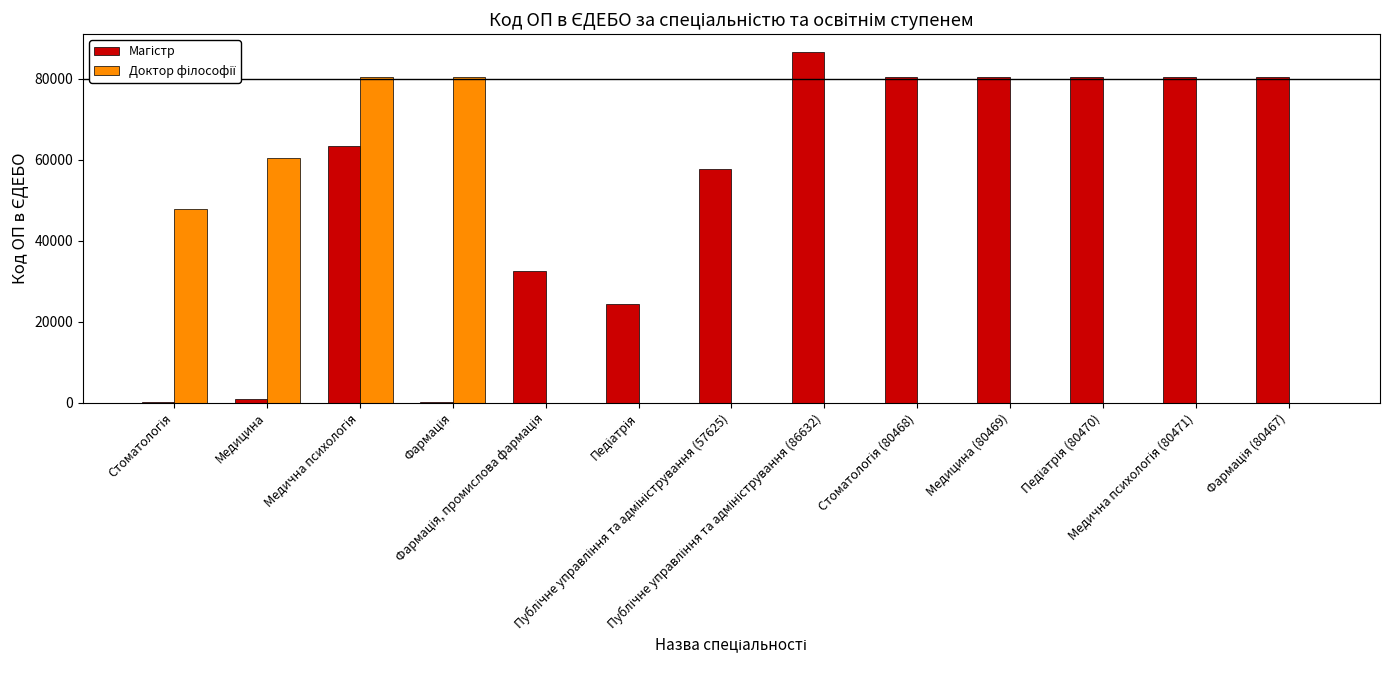

What is the greatest value displayed?

86632